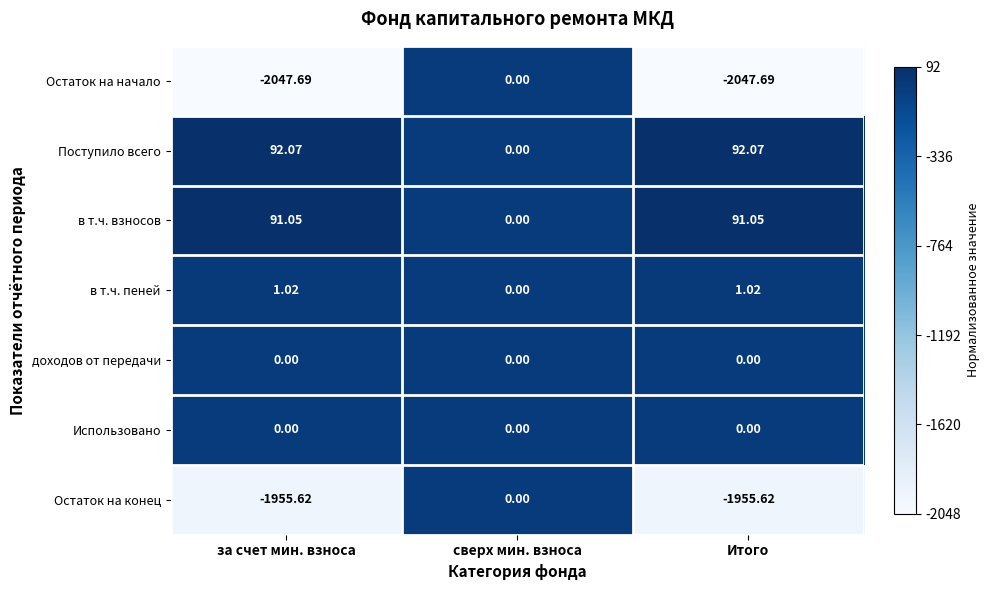

How many series are shown in this chart?

7